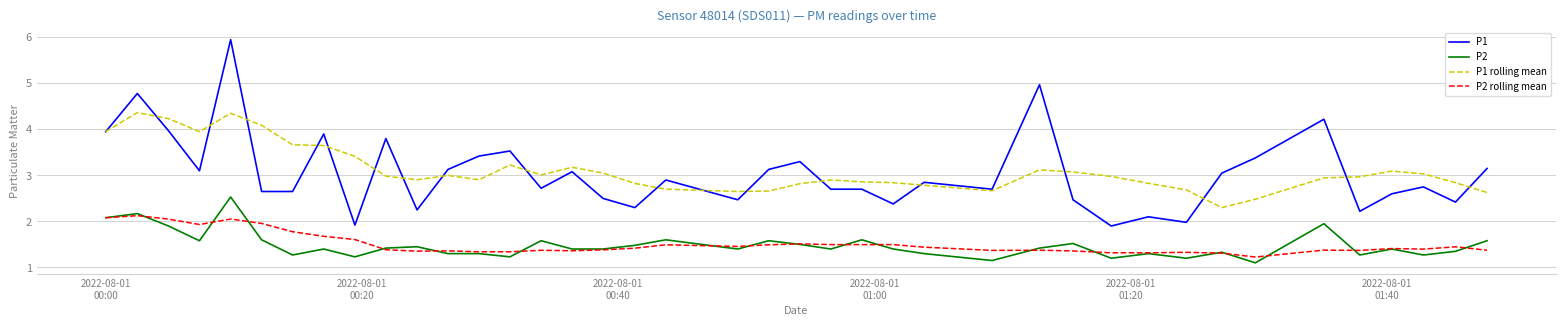

List the series in order of their peak value, highest first.

P1, P1 rolling mean, P2, P2 rolling mean